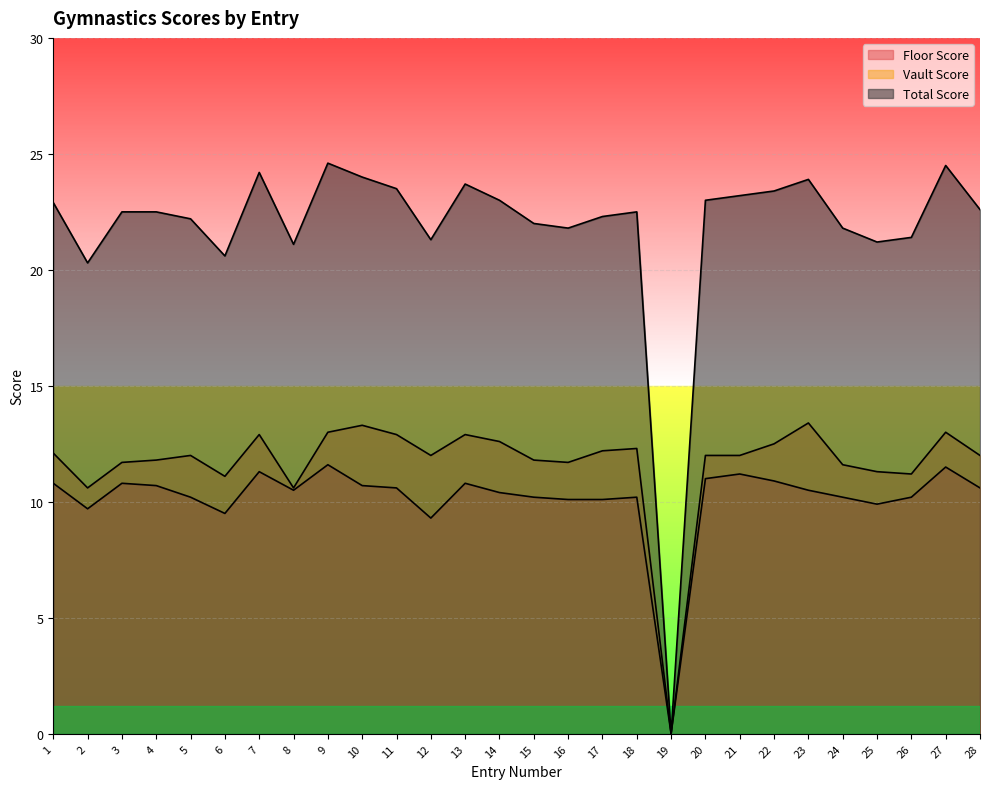

Reading left to right, list all the values displayed in this chart.

Floor Score: 1=10.8	2=9.7	3=10.8	4=10.7	5=10.2	6=9.5	7=11.3	8=10.5	9=11.6	10=10.7	11=10.6	12=9.3	13=10.8	14=10.4	15=10.2	16=10.1	17=10.1	18=10.2	19=0.0	20=11.0	21=11.2	22=10.9	23=10.5	24=10.2	25=9.9	26=10.2	27=11.5	28=10.6
Vault Score: 1=12.1	2=10.6	3=11.7	4=11.8	5=12.0	6=11.1	7=12.9	8=10.6	9=13.0	10=13.3	11=12.9	12=12.0	13=12.9	14=12.6	15=11.8	16=11.7	17=12.2	18=12.3	19=0.0	20=12.0	21=12.0	22=12.5	23=13.4	24=11.6	25=11.3	26=11.2	27=13.0	28=12.0
Total Score: 1=22.9	2=20.3	3=22.5	4=22.5	5=22.2	6=20.6	7=24.2	8=21.1	9=24.6	10=24.0	11=23.5	12=21.3	13=23.7	14=23.0	15=22.0	16=21.8	17=22.3	18=22.5	19=0.0	20=23.0	21=23.2	22=23.4	23=23.9	24=21.8	25=21.2	26=21.4	27=24.5	28=22.6